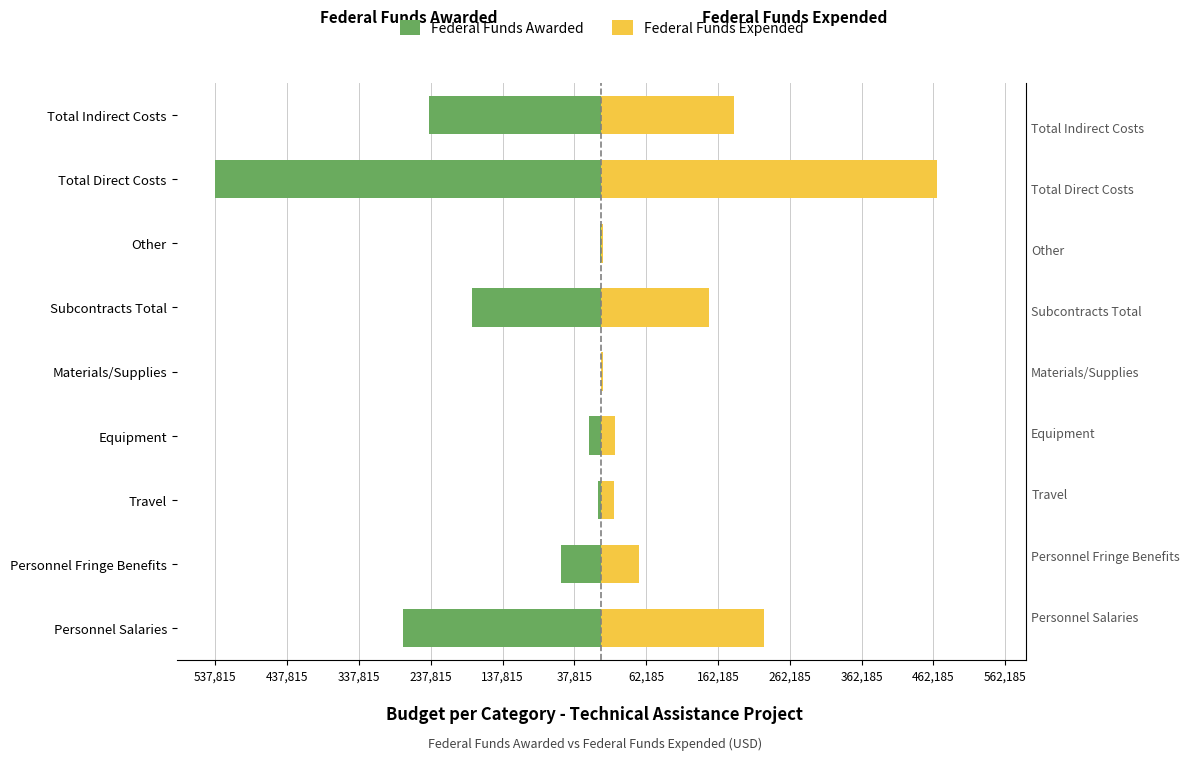

What position from the left is Personnel Salaries?

1